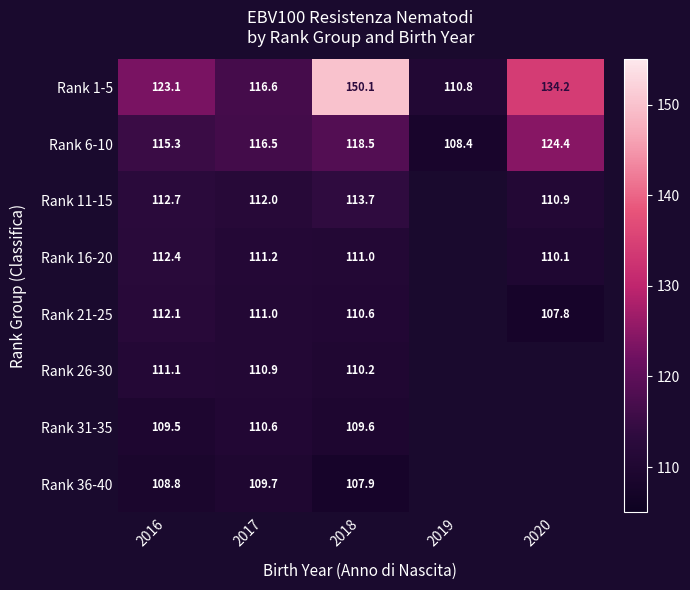

Is the value of Rank 11-15 at 2016 greater than the value of Rank 21-25 at 2017?

Yes